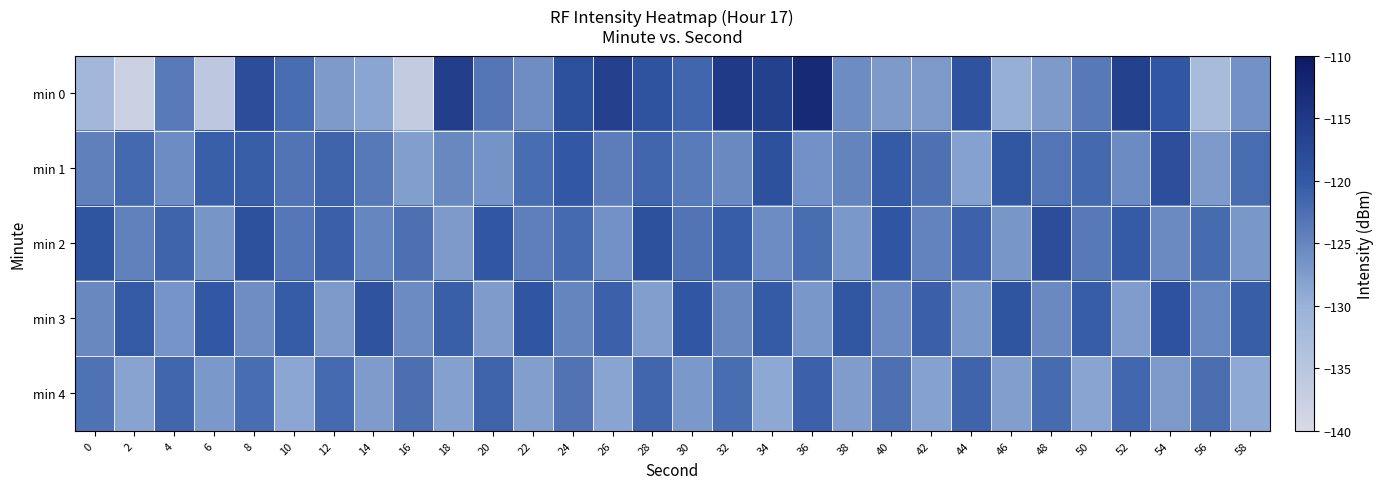

What is the difference between the highest and lowest values at 22?

8.3